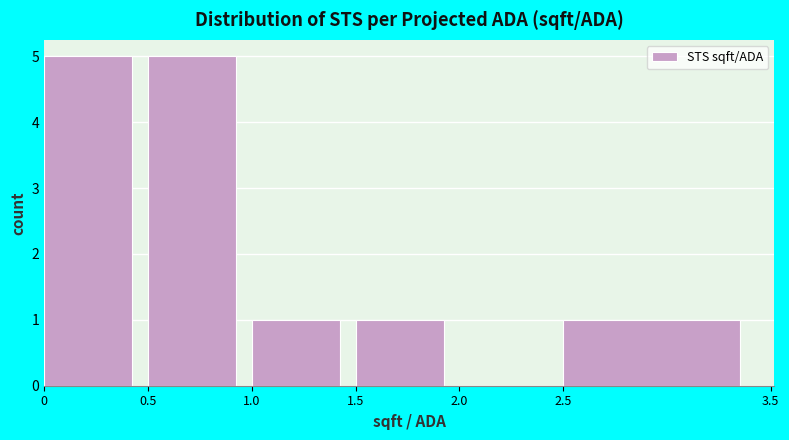

Reading left to right, transcribe this chart: for each bar, give the range it covers on the x-axis and its height. The values are not printed on the chart, so give them approximately, as read against the axis.

0 to 0.5: 5
0.5 to 1.0: 5
1.0 to 1.5: 1
1.5 to 2.0: 1
2.0 to 2.5: 0
2.5 to 3.5: 1